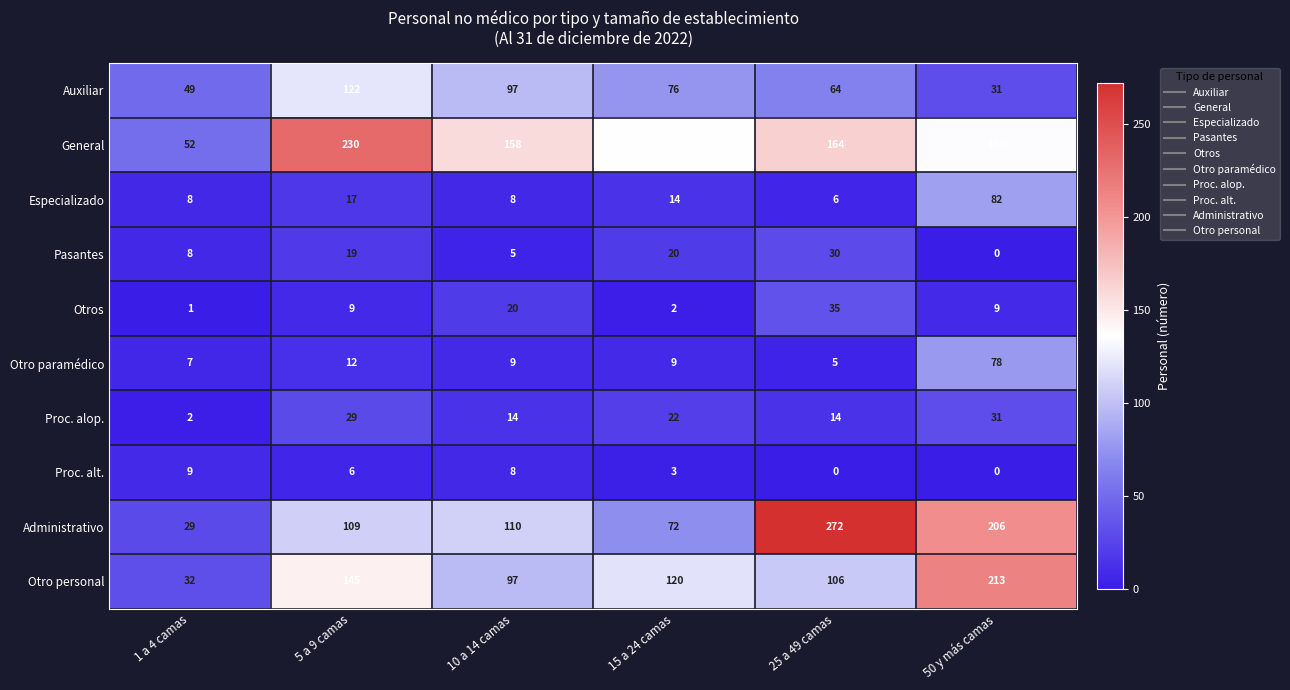

The Proc. alt. series shows 0 at 50 y más camas. True or false?

True